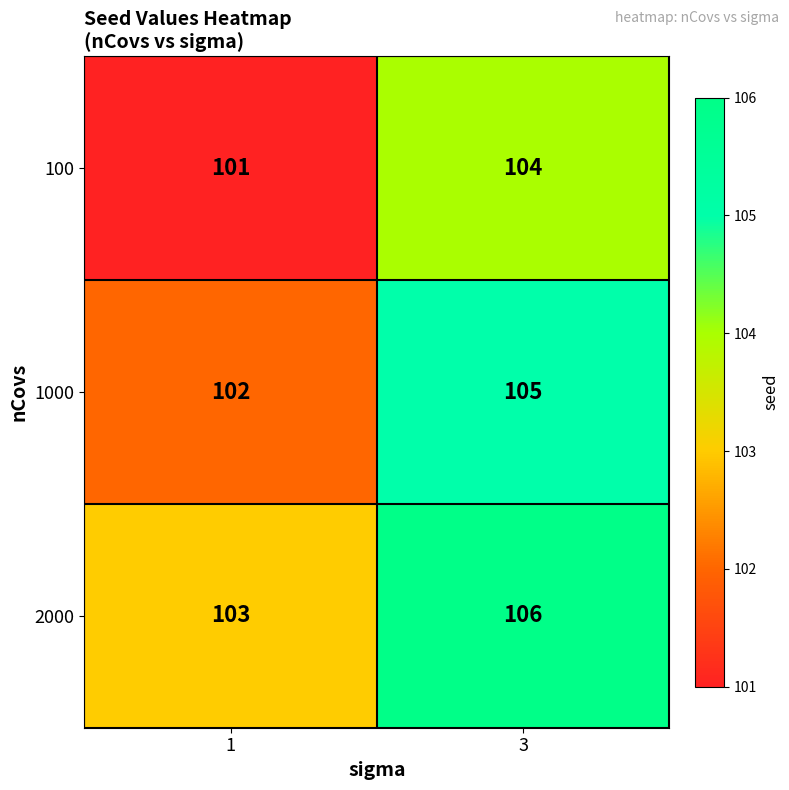

Which series has the largest total across all categories?

2000